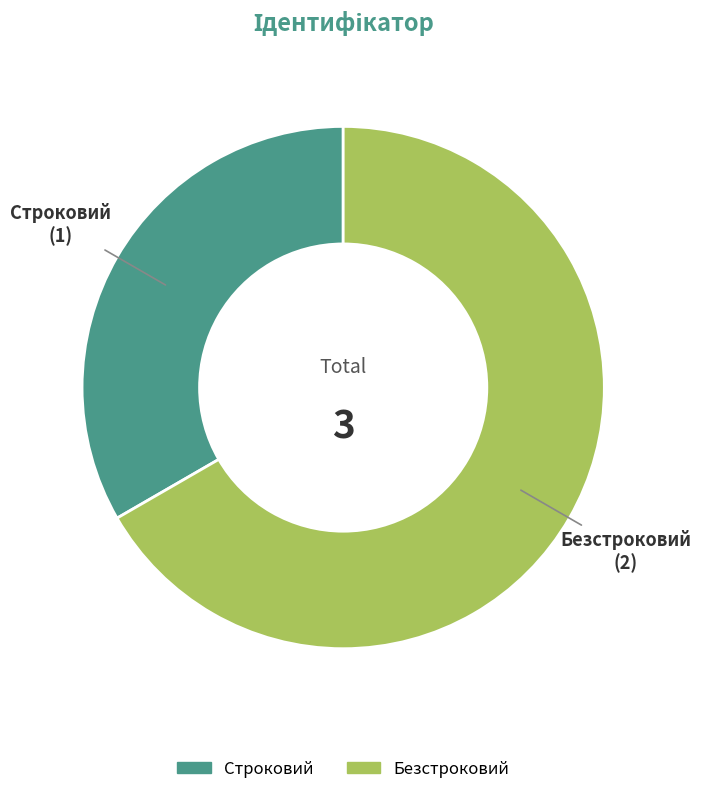

What is the smallest slice in the pie chart?

Строковий